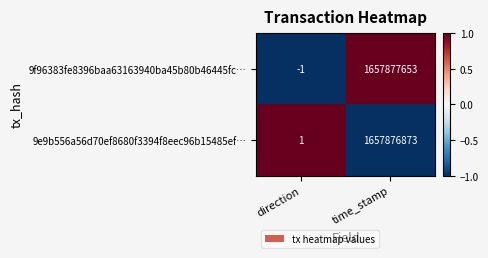

How many values in the 9e9b556a56d70ef8680f3394f8eec96b15485ef… series are below 1657876873?

1